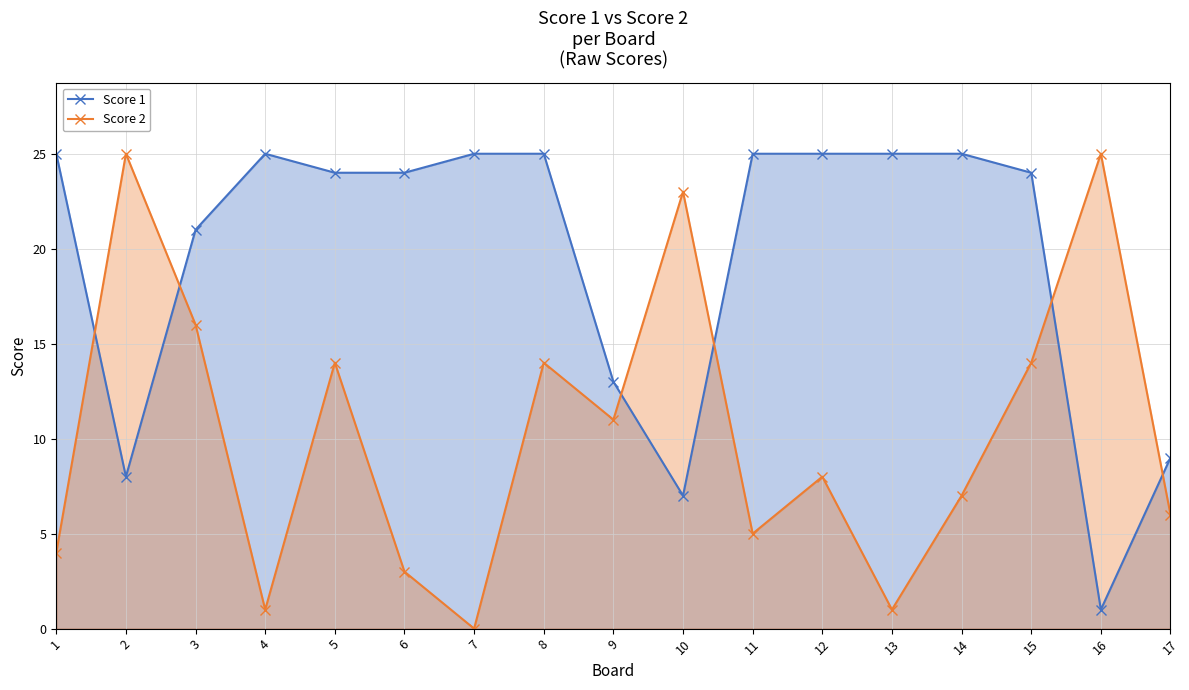

How many data points in Score 2 are less than 8?

8